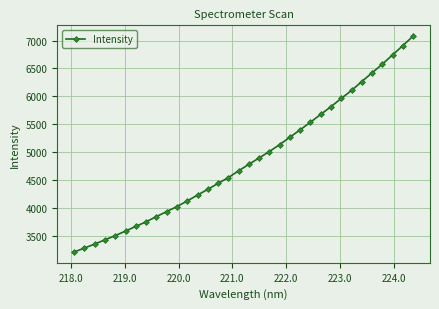

What is the maximum value shown in the chart?

7080.9